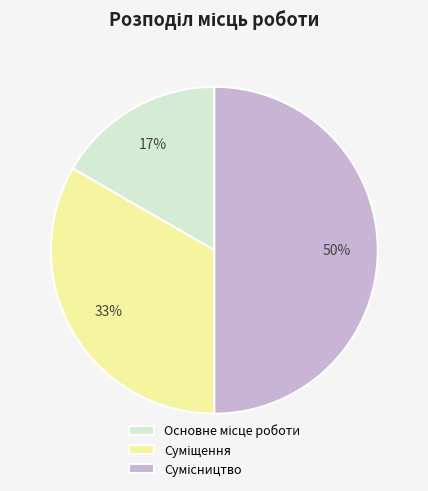

How many segments does this pie chart have?

3